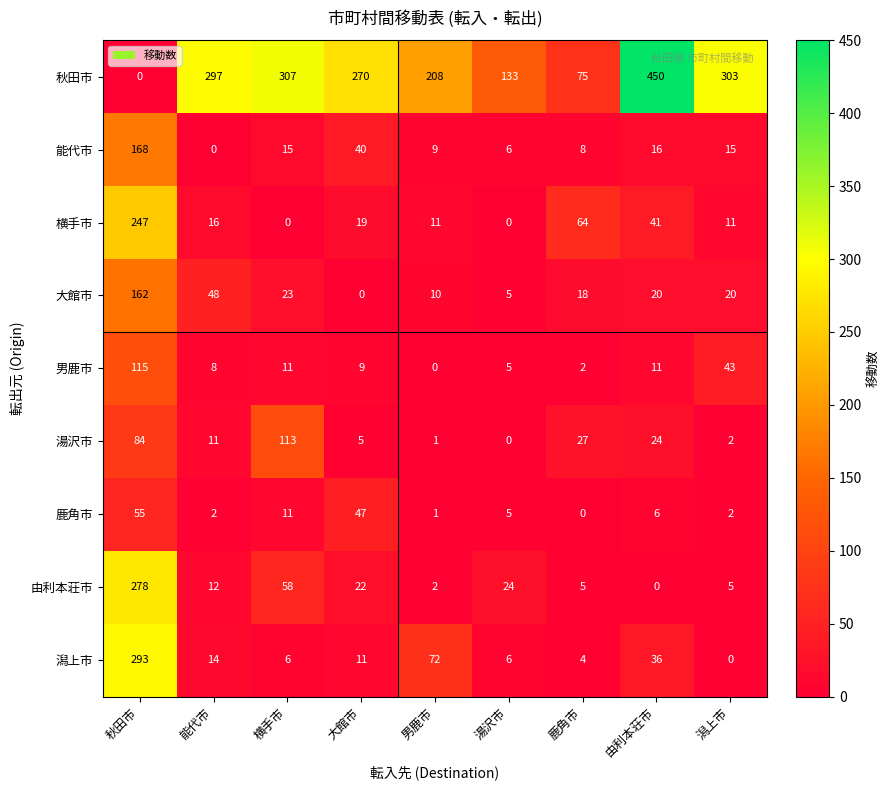

What is the sum of all 鹿角市 values?

129